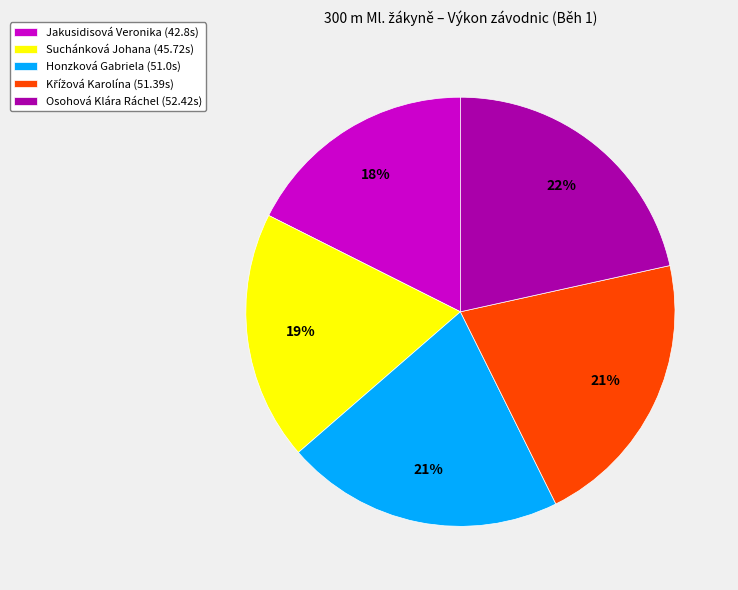

How many segments does this pie chart have?

5